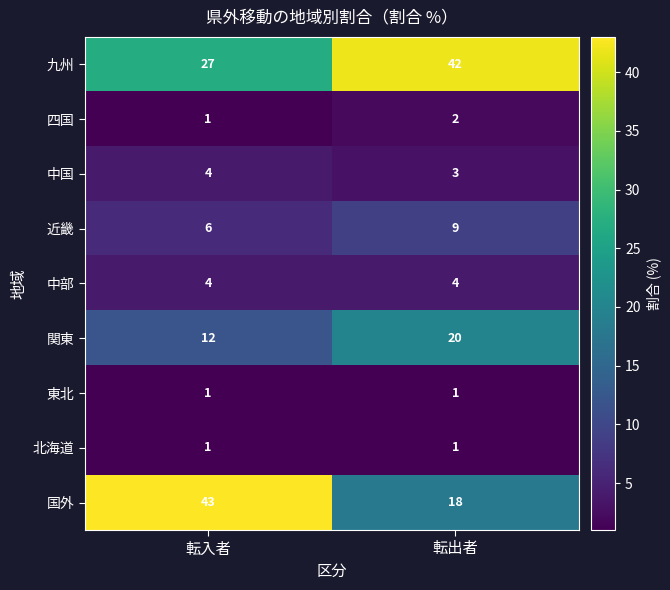

Which series has the largest total across all categories?

九州